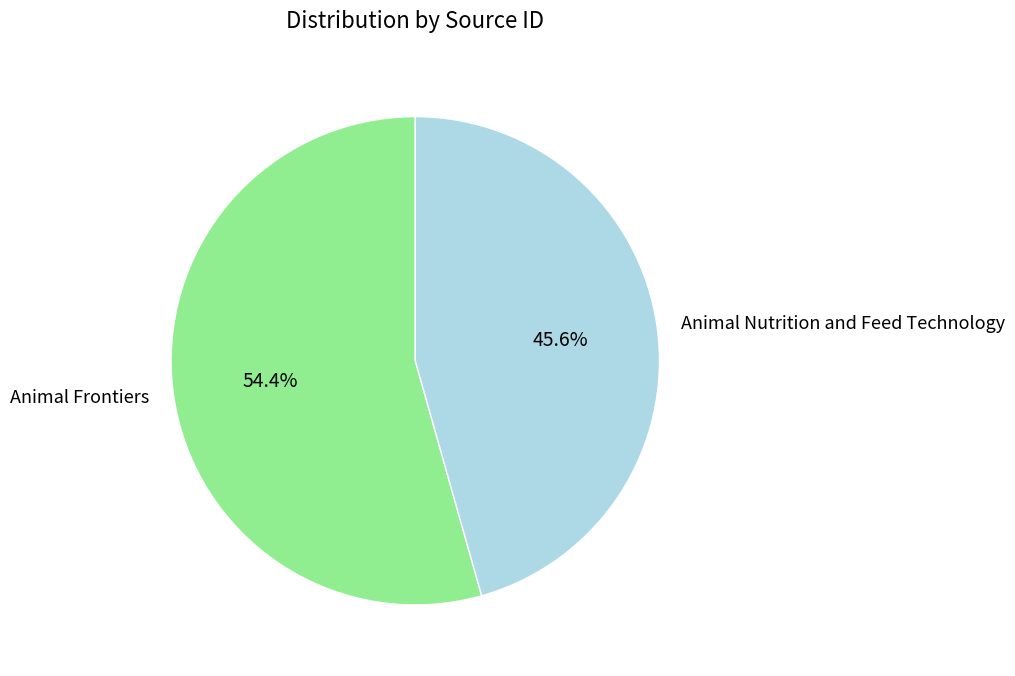

Is it true that Animal Frontiers is 64% of the pie?

False